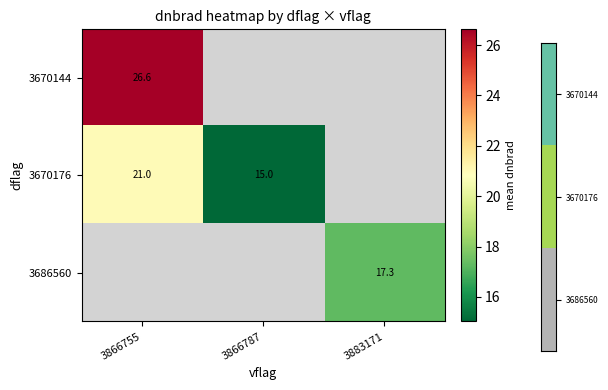

Is the value of 3686560 at 3866787 greater than the value of 3670144 at 3866787?

No